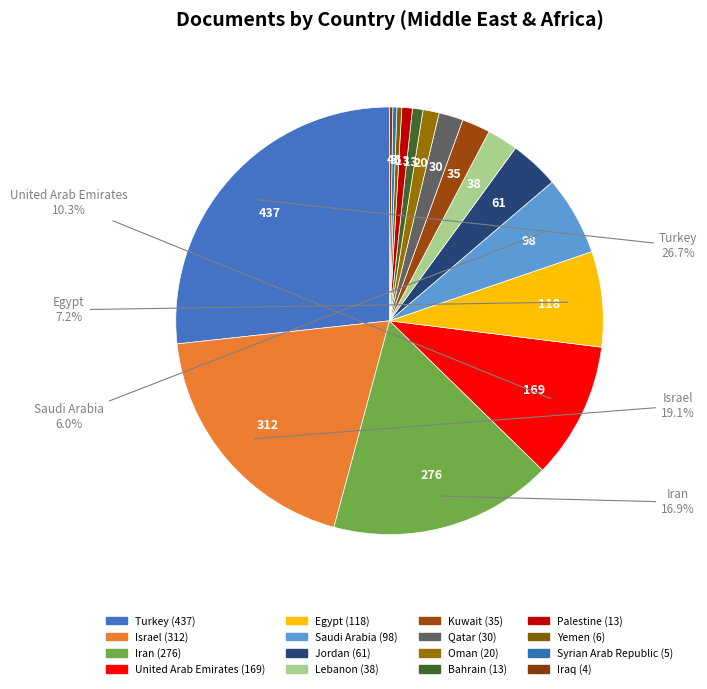

How many segments does this pie chart have?

16